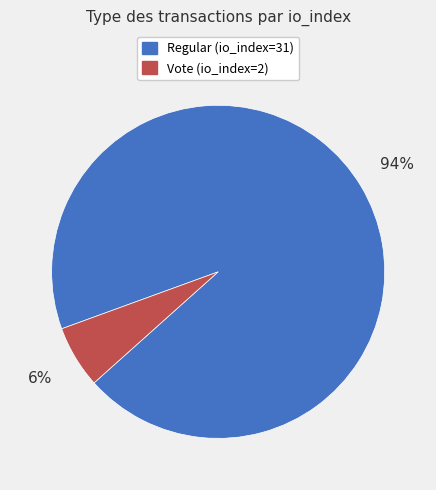

To the nearest percent, what portion does Vote (io_index=2) represent?

6%